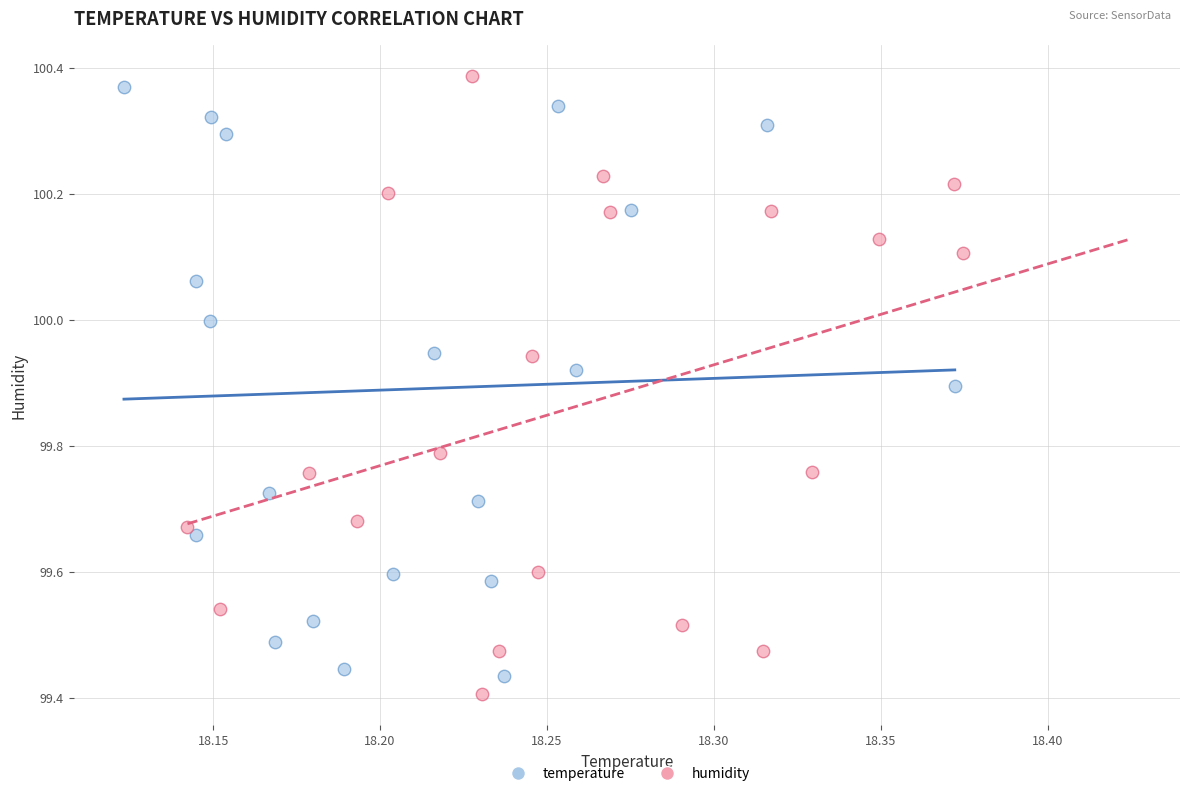

What are all the series names shown in the legend?

temperature, humidity